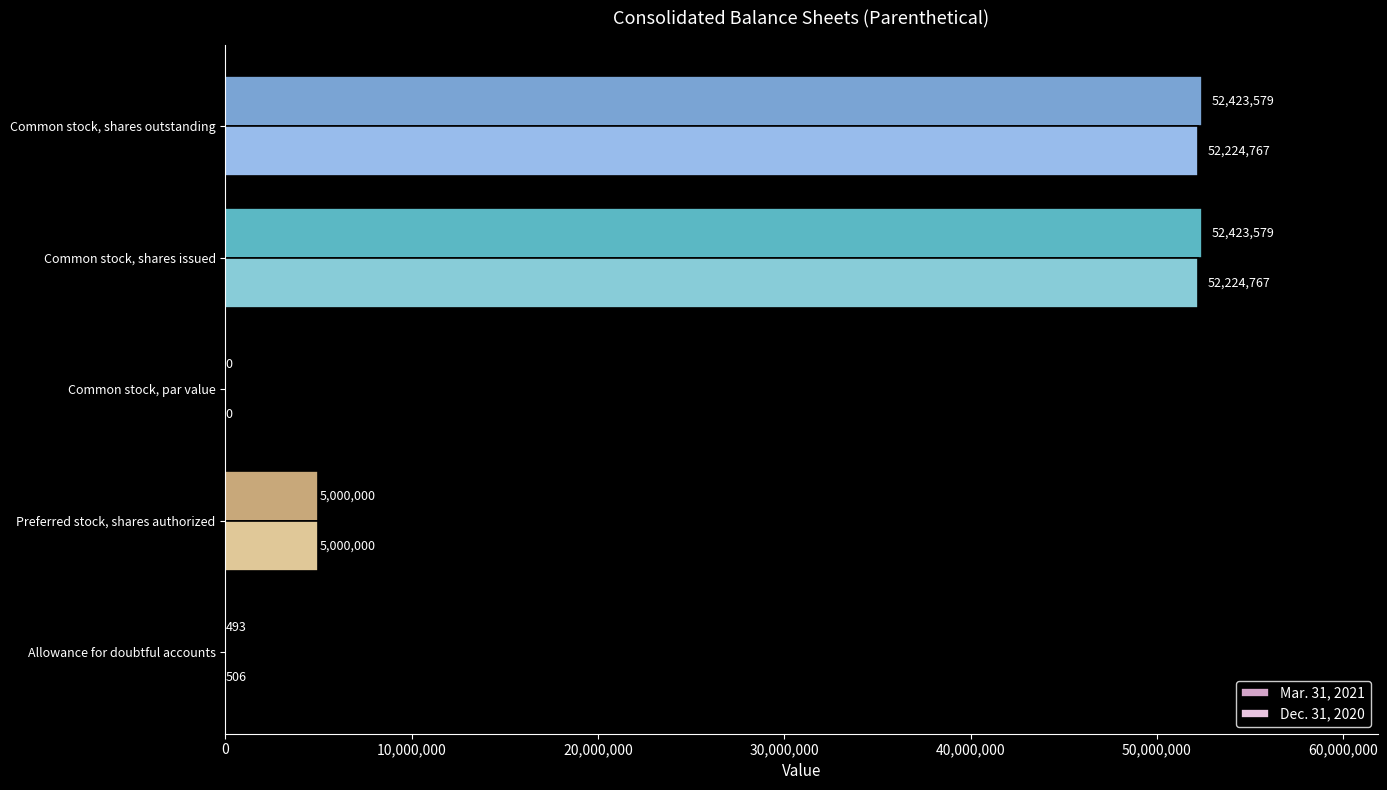

What is the sum of all Dec. 31, 2020 values?

109450040.0